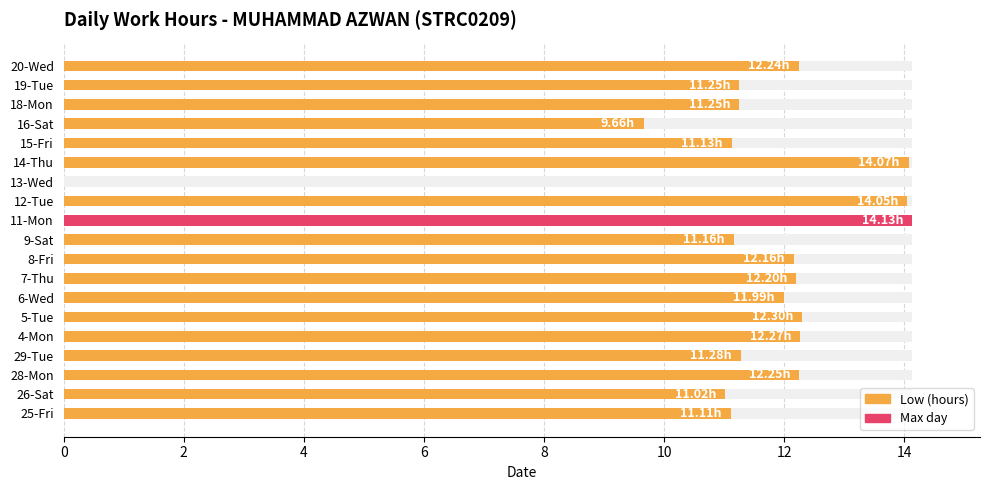

Does the chart contain any negative values?

No